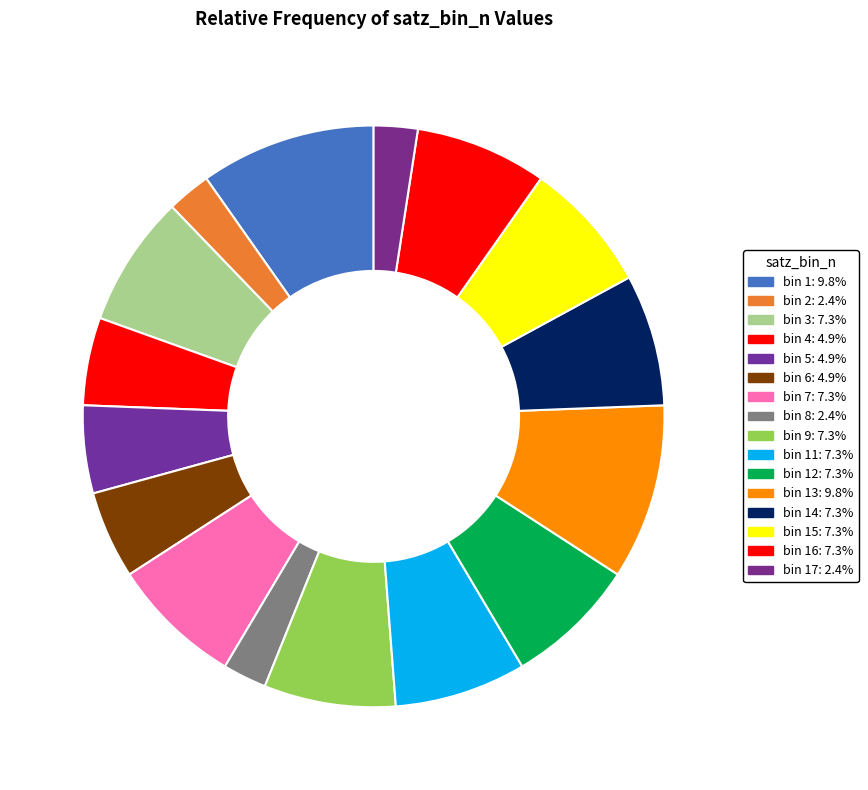

Count the number of slices in the pie.

16